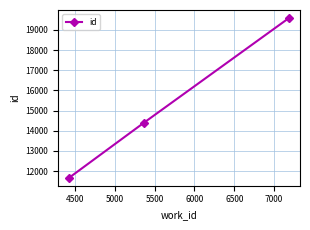

Reading left to right, list all the values displayed in this chart.

11668	14392	19587